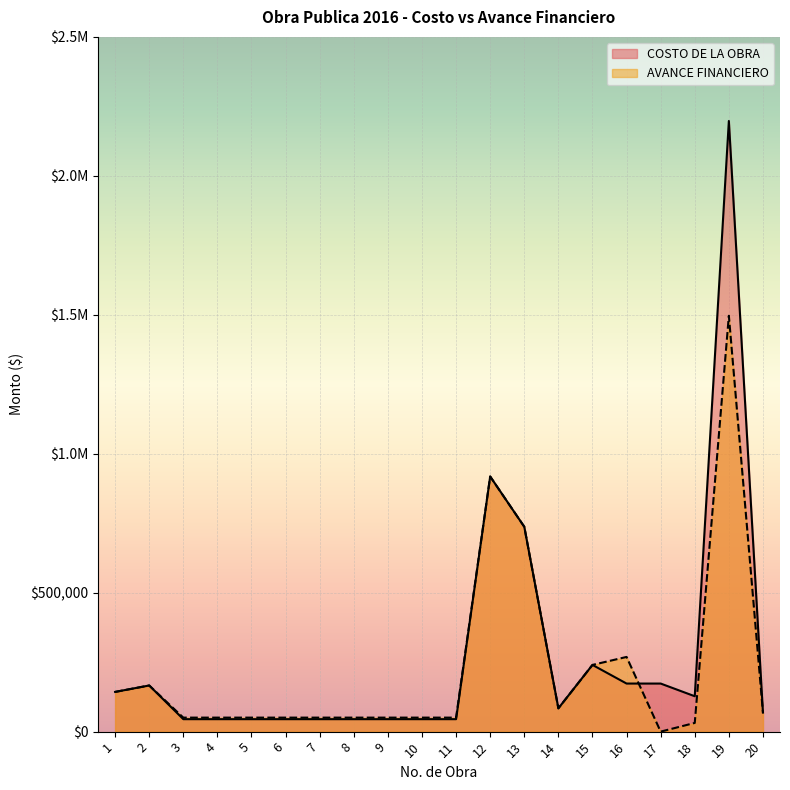

Reading left to right, extract all data points from this chart.

COSTO DE LA OBRA: 1=142905.2	2=166089.3	3=44819.6	4=44819.6	5=44819.6	6=44819.6	7=44819.6	8=44819.6	9=44819.6	10=44819.6	11=44819.6	12=918090.5	13=737200.0	14=83813.9	15=240080.4	16=173000.0	17=173000.0	18=127350.0	19=2197420.0	20=68560.6
AVANCE FINANCIERO: 1=142905.2	2=166089.3	3=50422.0	4=50422.0	5=50422.0	6=50422.0	7=50422.0	8=50422.0	9=50422.0	10=50422.0	11=50422.0	12=918089.6	13=737200.0	14=83813.9	15=240080.4	16=268795.0	17=0.0	18=31343.2	19=1496432.9	20=68560.6